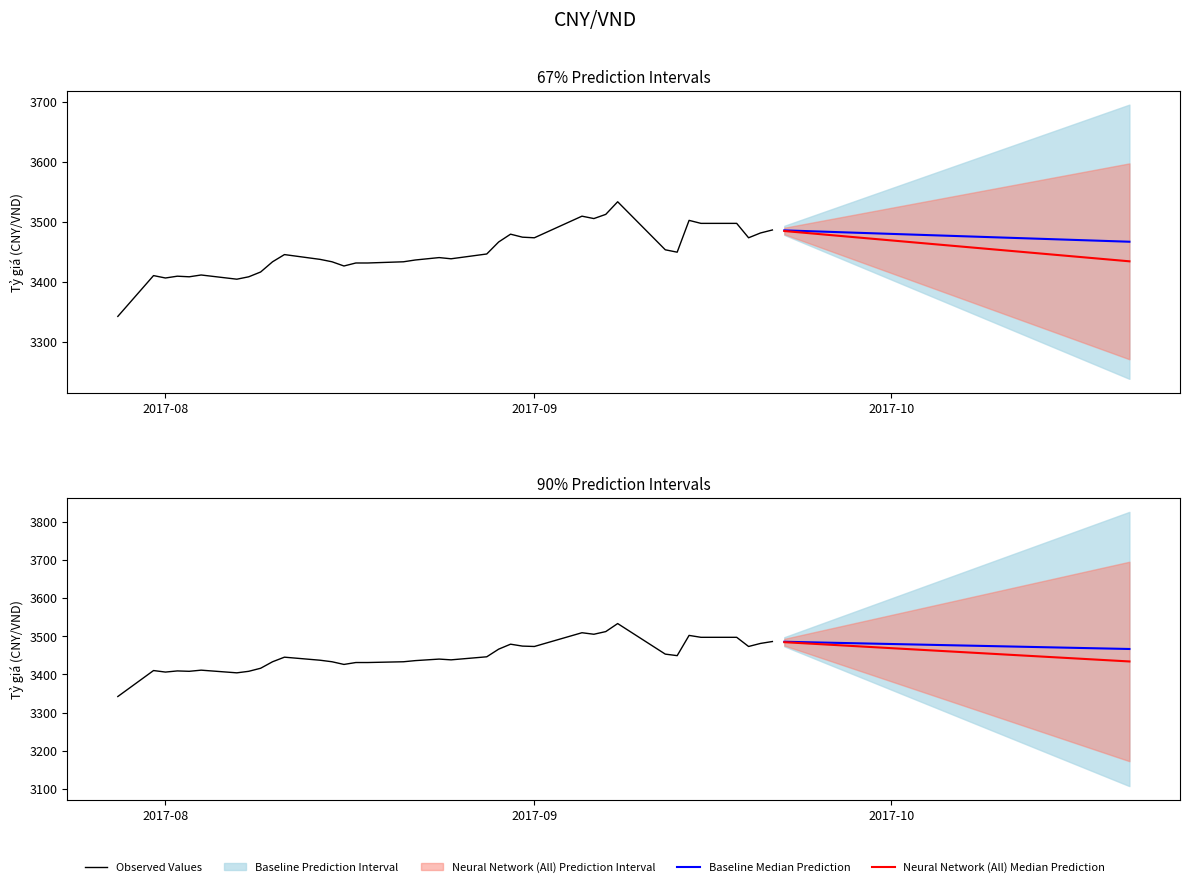

What is the difference between the maximum and second lowest values?

129